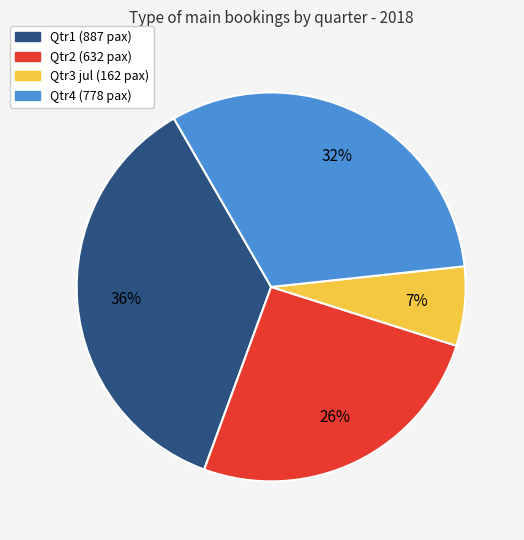

Is there a majority slice in this chart?

No